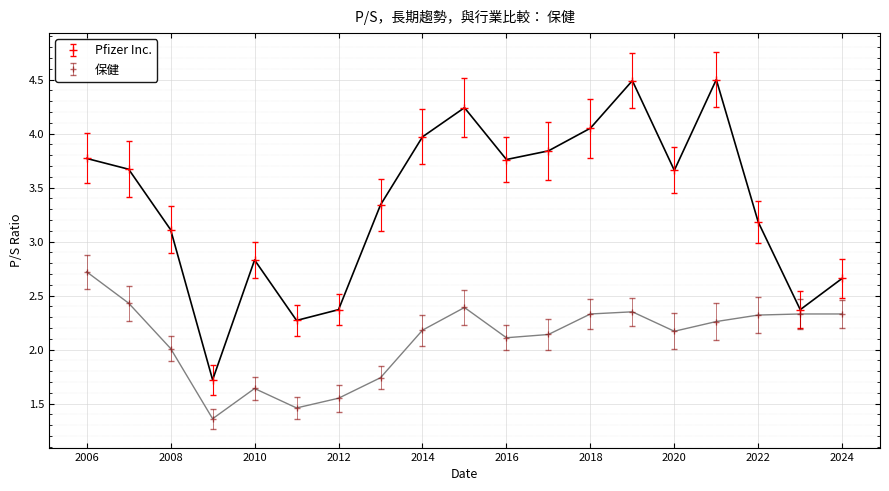

List the series in order of their overall mean, lowest first.

保健, Pfizer Inc.